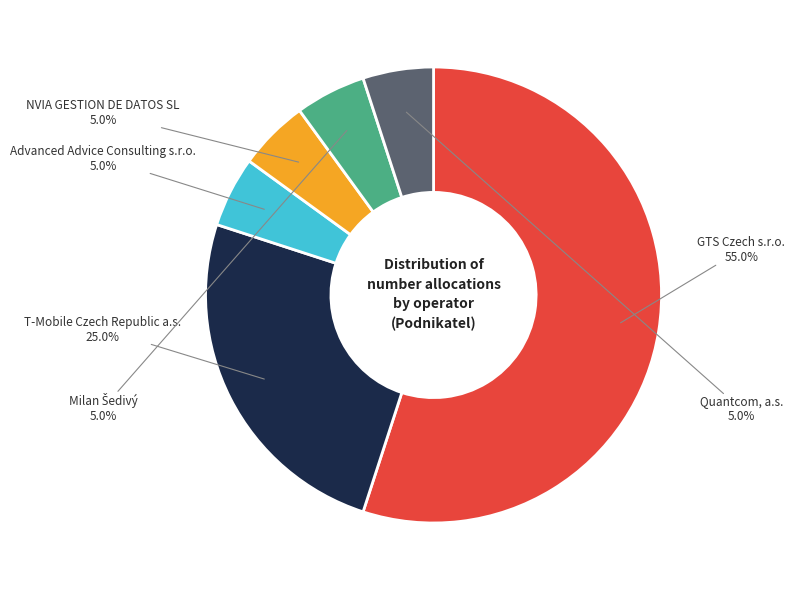

Count the number of slices in the pie.

6